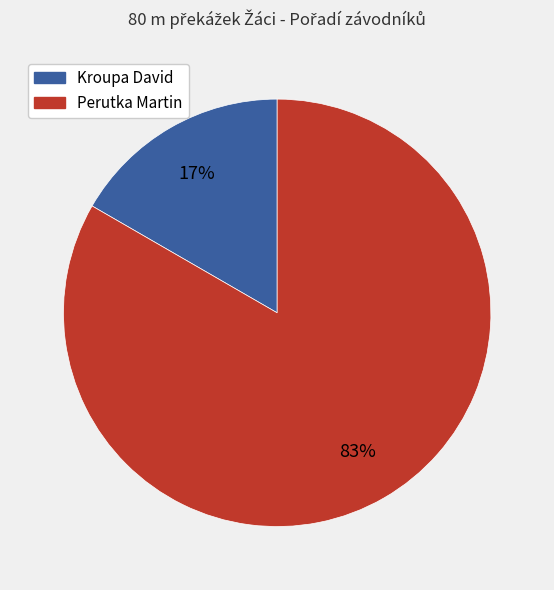

Between Perutka Martin and Kroupa David, which is larger?

Perutka Martin